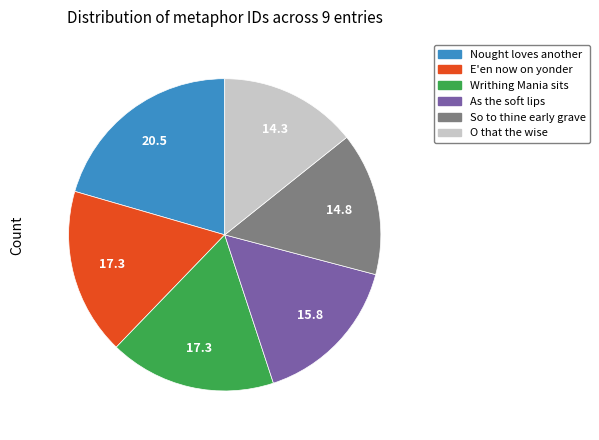

Does any single category account for the majority?

No